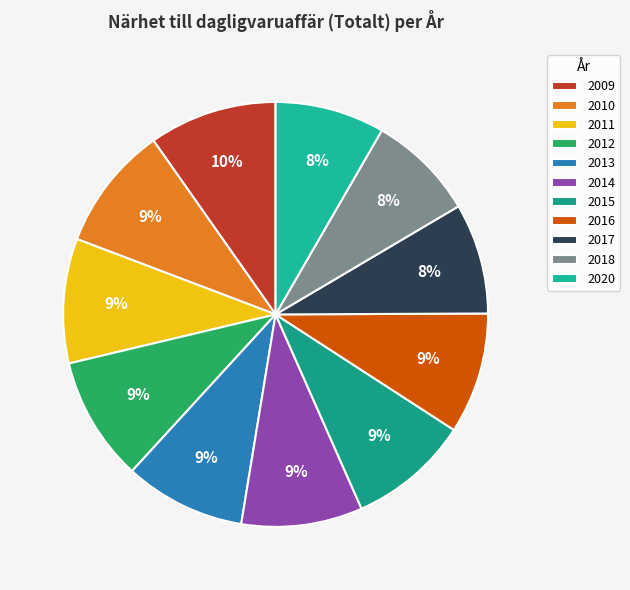

Count the number of slices in the pie.

11